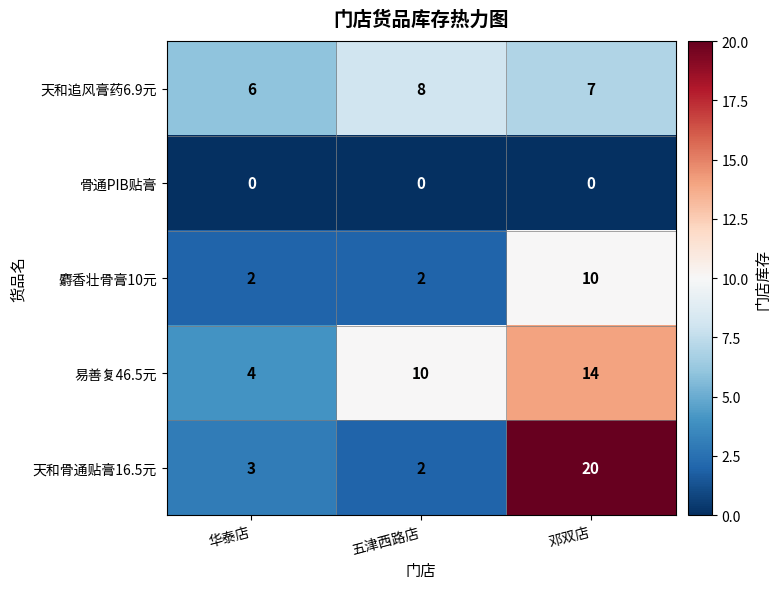

Which series changed the most between 华泰店 and 邓双店?

天和骨通贴膏16.5元